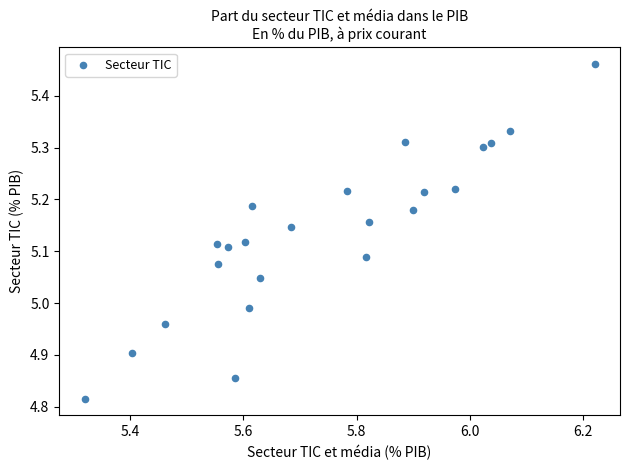

What is the range of X values (max minus min)?

0.9